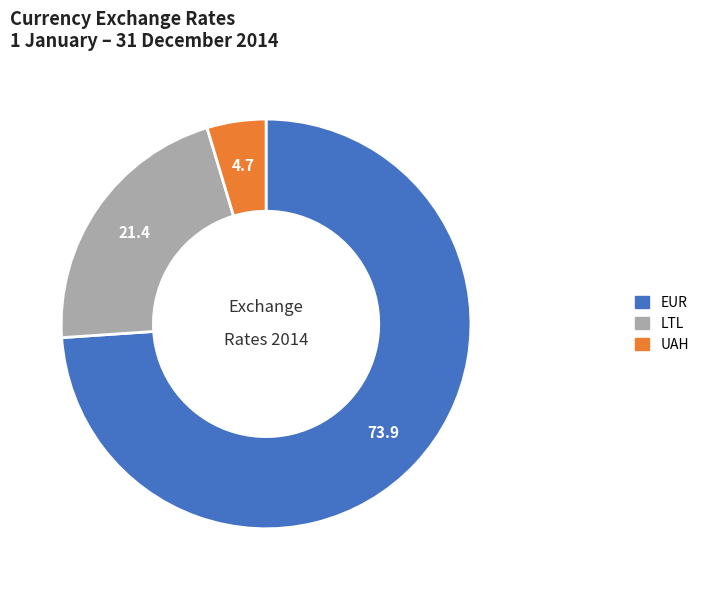

Count the number of slices in the pie.

3